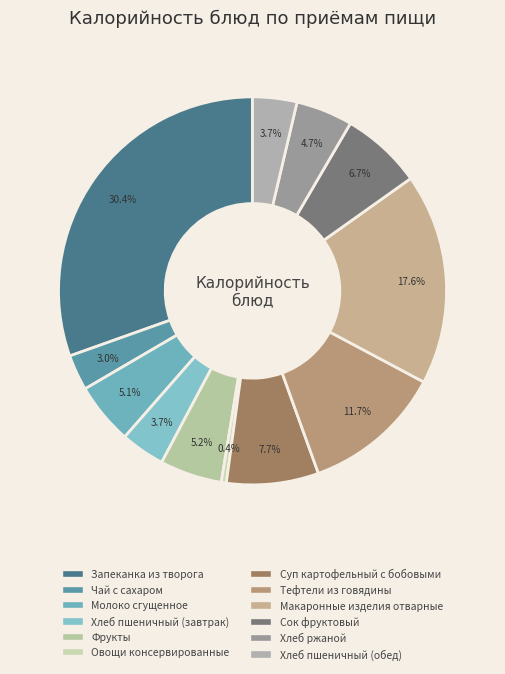

What is the change in value from Овощи консервированные to Тефтели из говядины?

+143.8